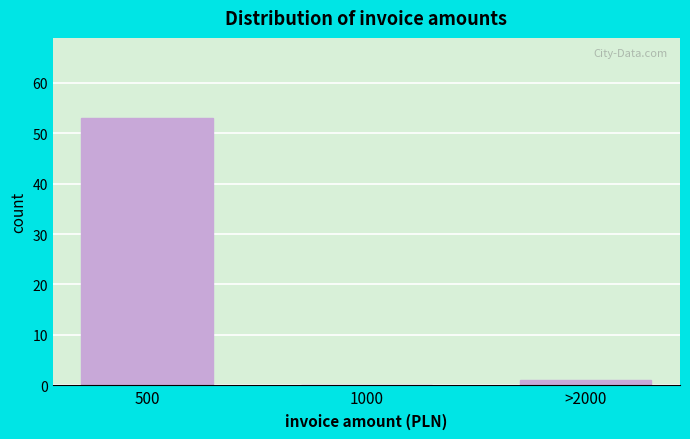

Reading left to right, list all the values displayed in this chart.

500=53	1000=0	>2000=1